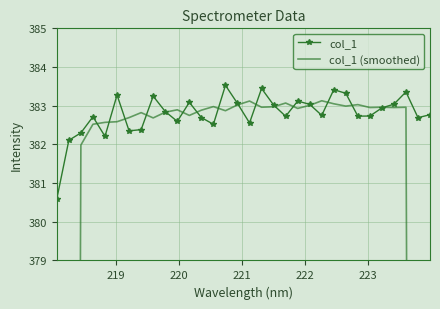

How many times do col_1 and col_1 (smoothed) cross each other?

16